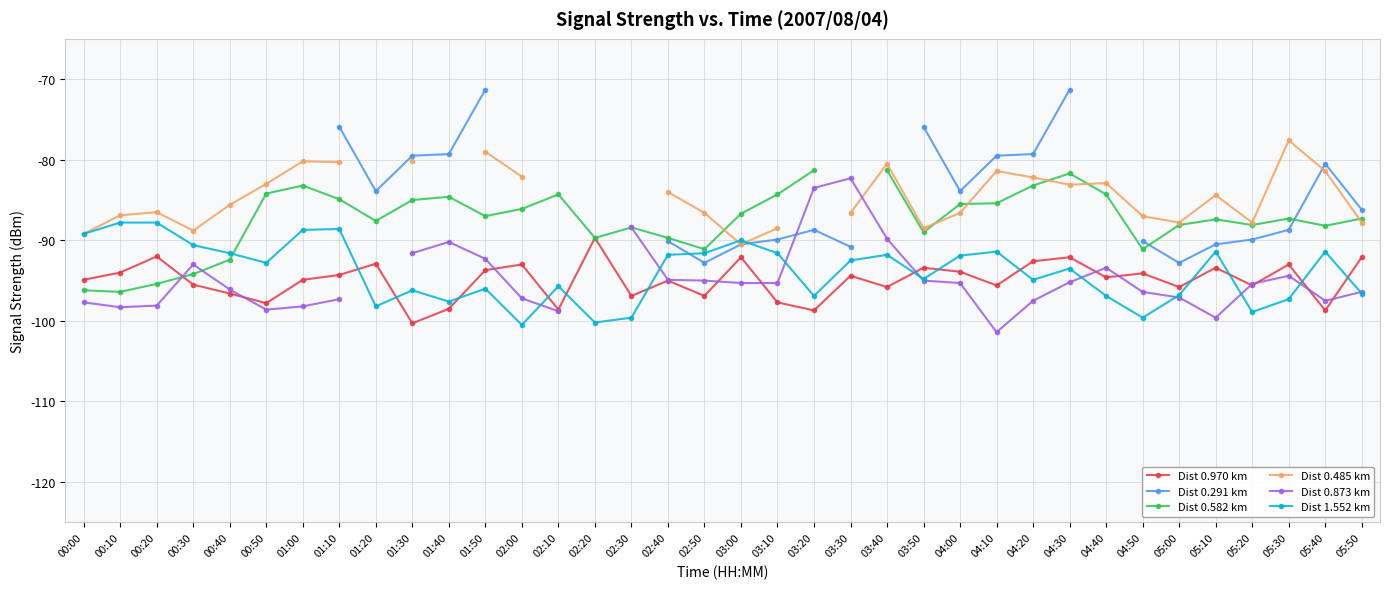

At which label does Dist 0.873 km reach its minimum?

04:10